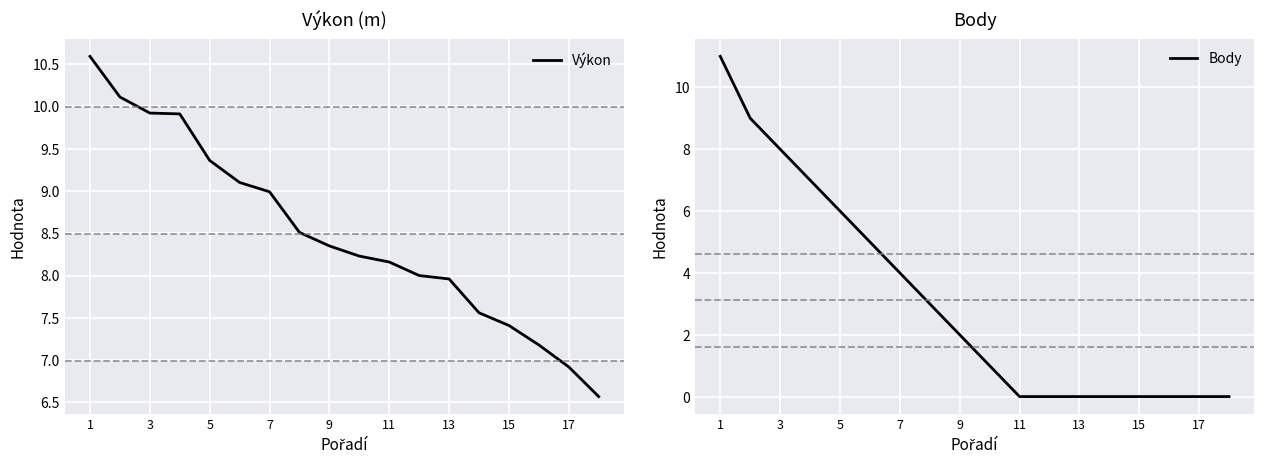

True or false: Výkon and Body intersect in this chart.

True